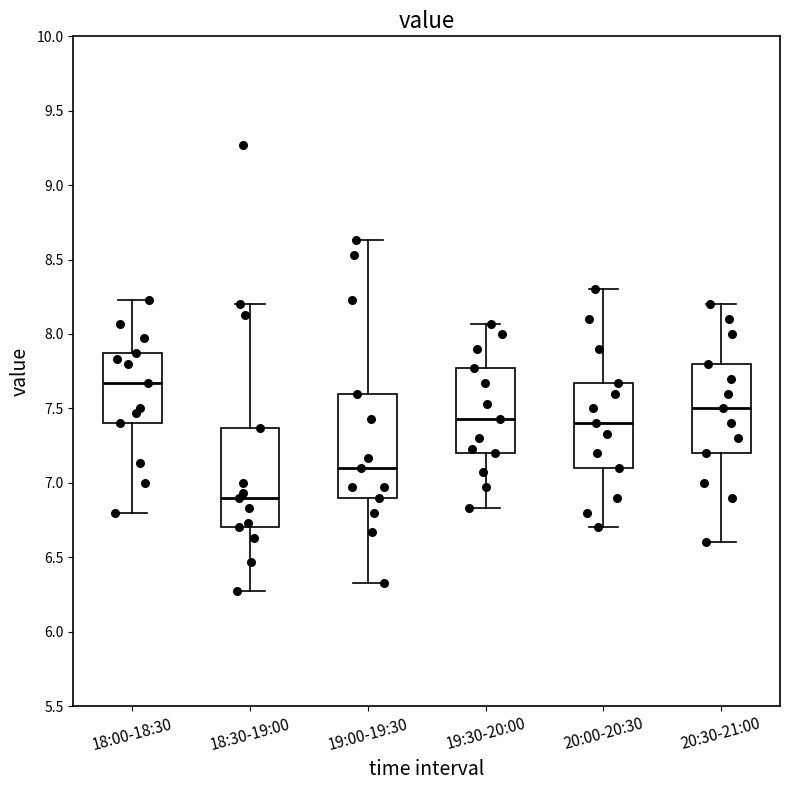

Which box has the highest median line?

18:00-18:30